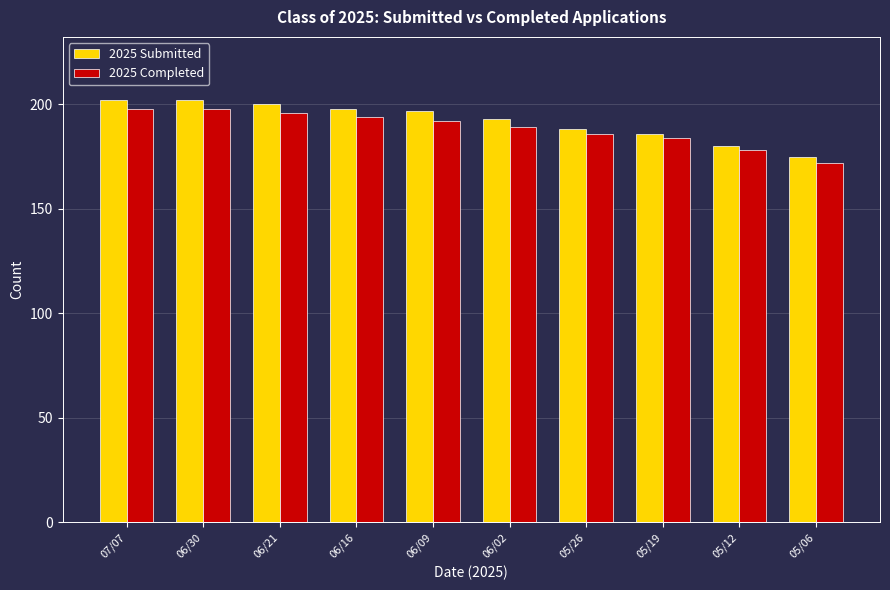

What is the label of the 2nd bar from the right?

05/12